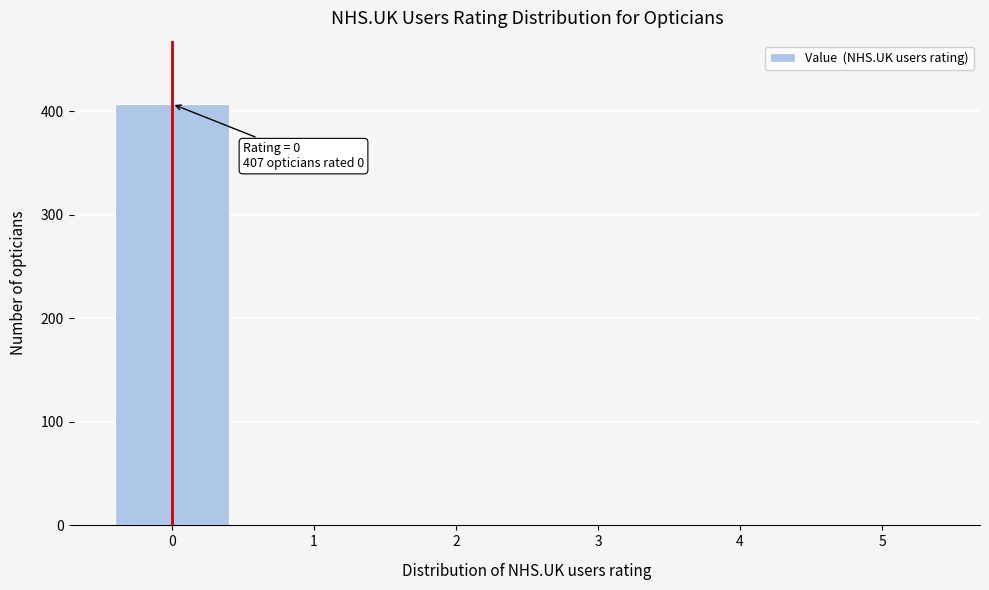

Reading left to right, extract all data points from this chart.

0=407	1=0	2=0	3=0	4=0	5=0